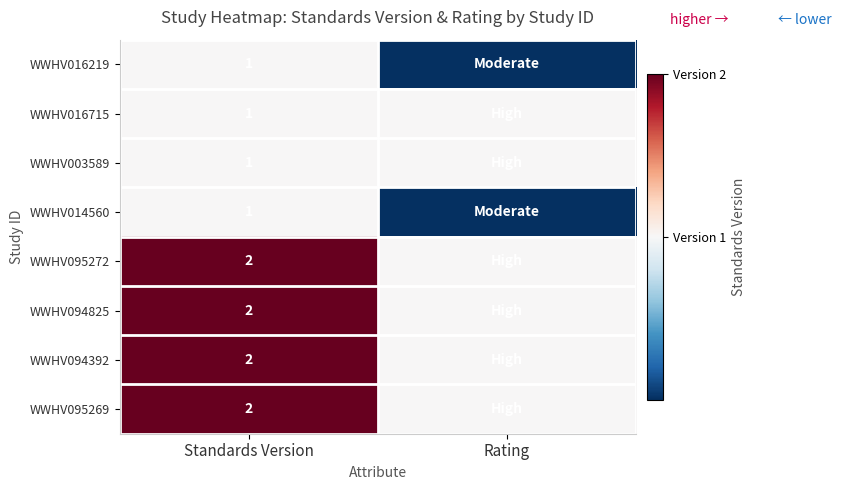

The WWHV014560 series shows 1 at Standards Version. True or false?

True